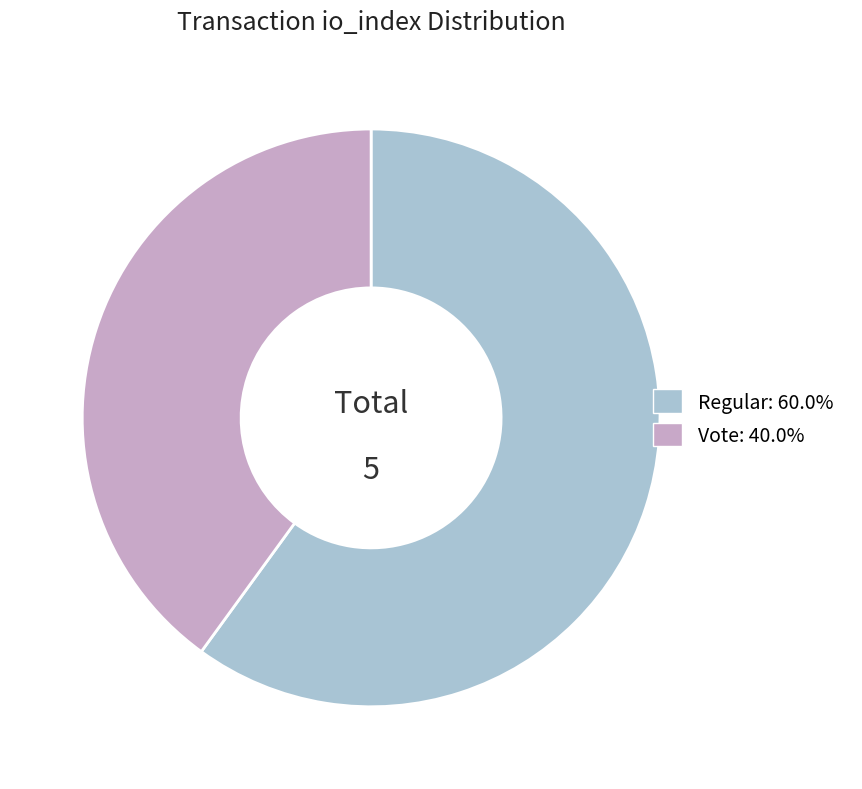

Is there a majority slice in this chart?

Yes